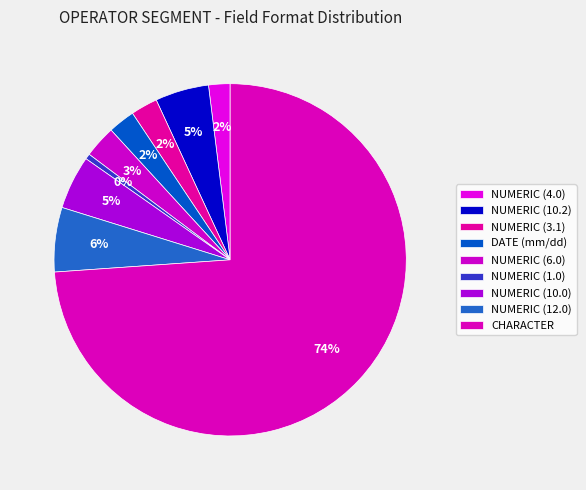

To the nearest percent, what percentage of the pie is DATE (mm/dd)?

2%